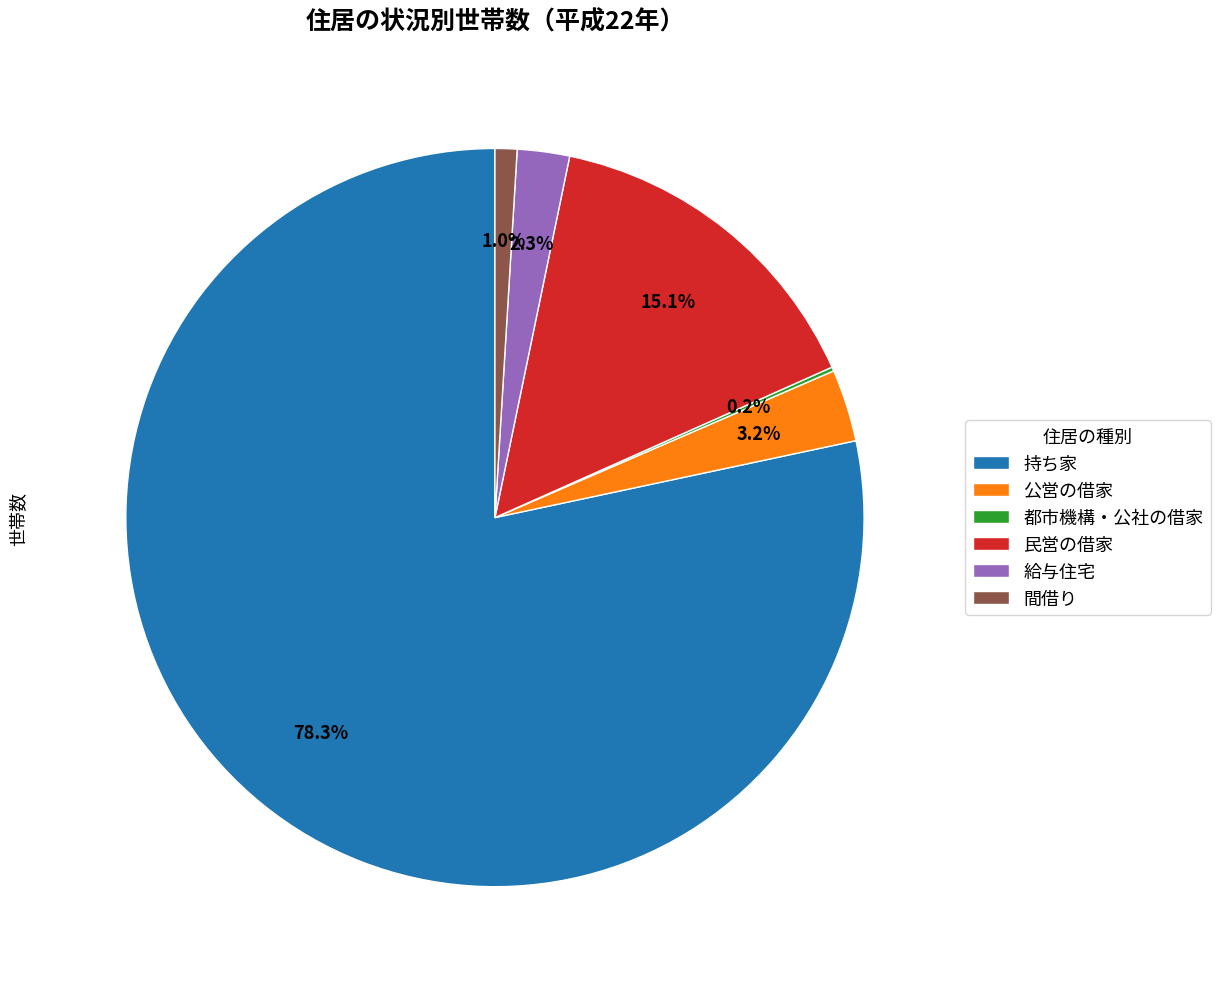

What percentage is NOT represented by 民営の借家?

84.9%